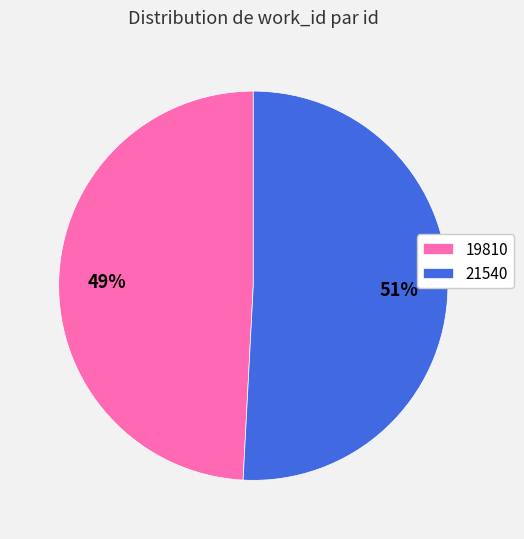

Combined, do 19810 and 21540 account for over 50%?

Yes